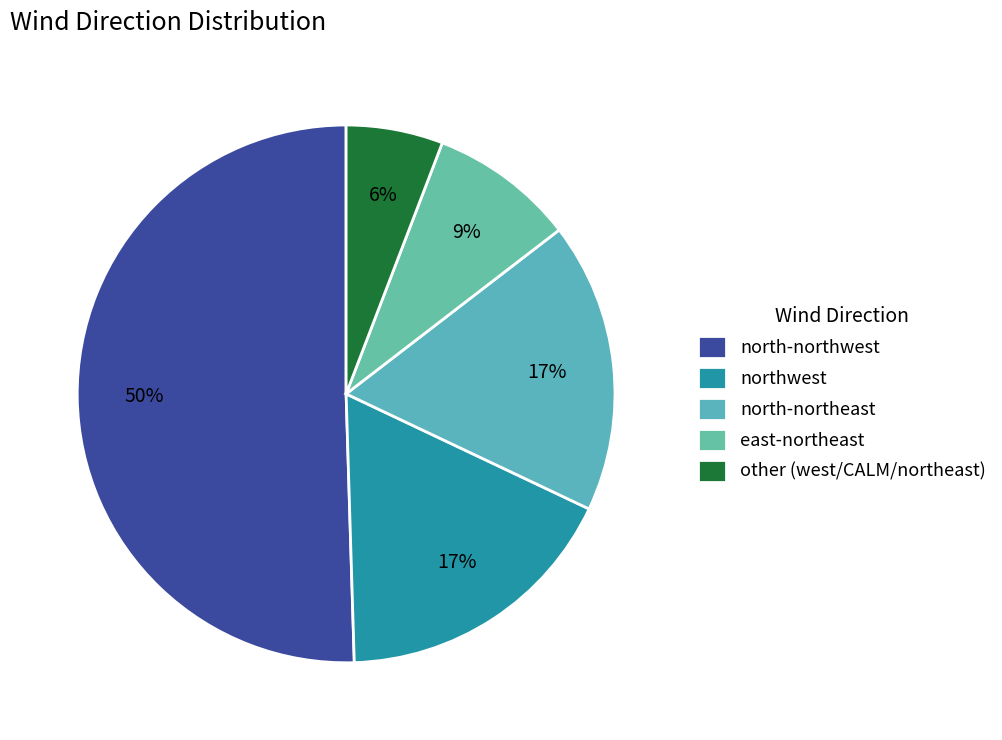

To the nearest percent, what is the difference between the north-northeast and north-northwest slice percentages?

33%